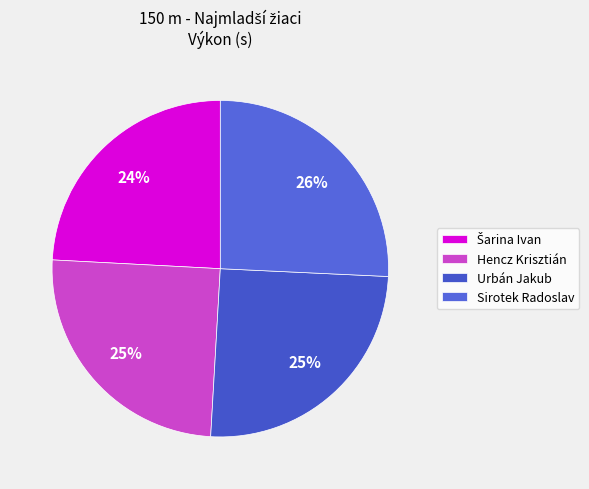

How many slices are in this pie chart?

4